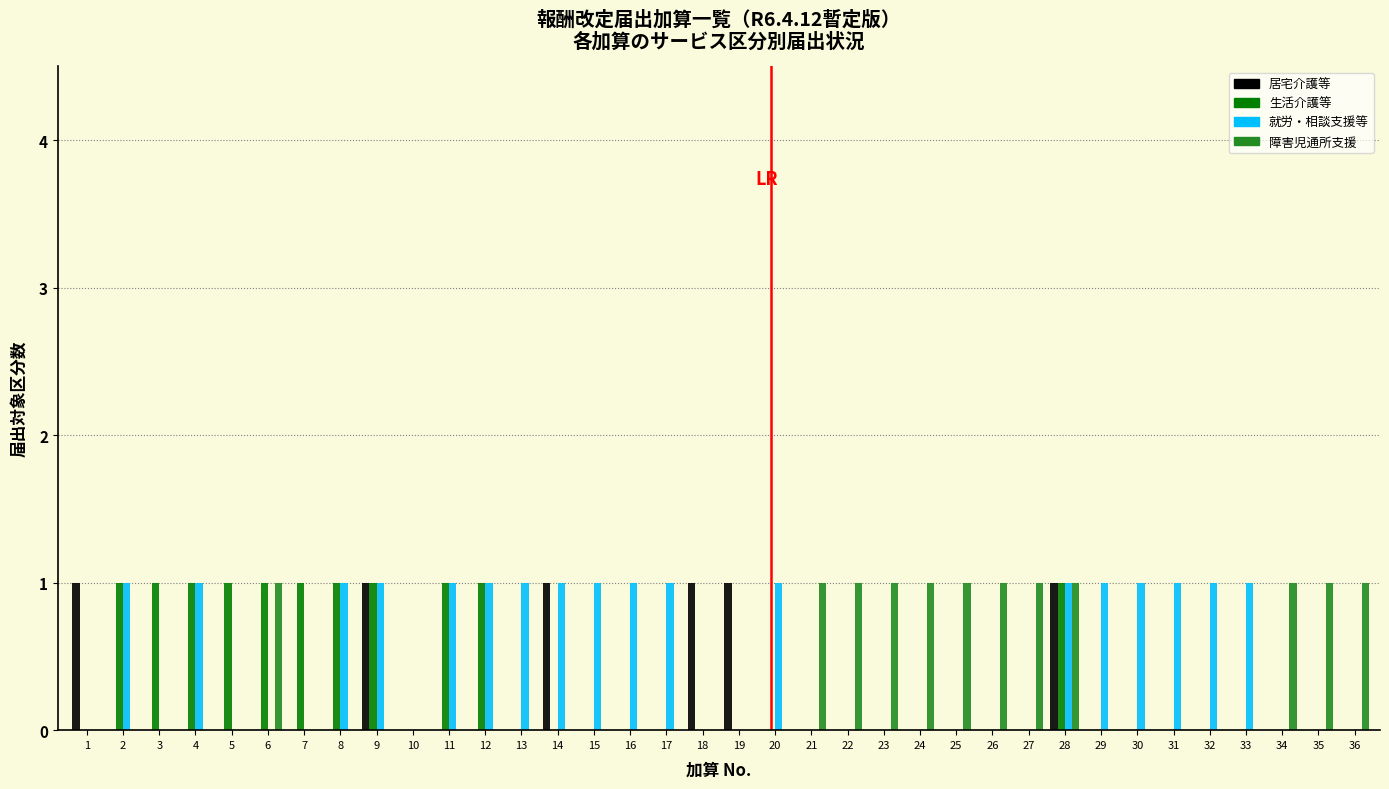

True or false: 就労・相談支援等 has a value of 2 at 11.

False